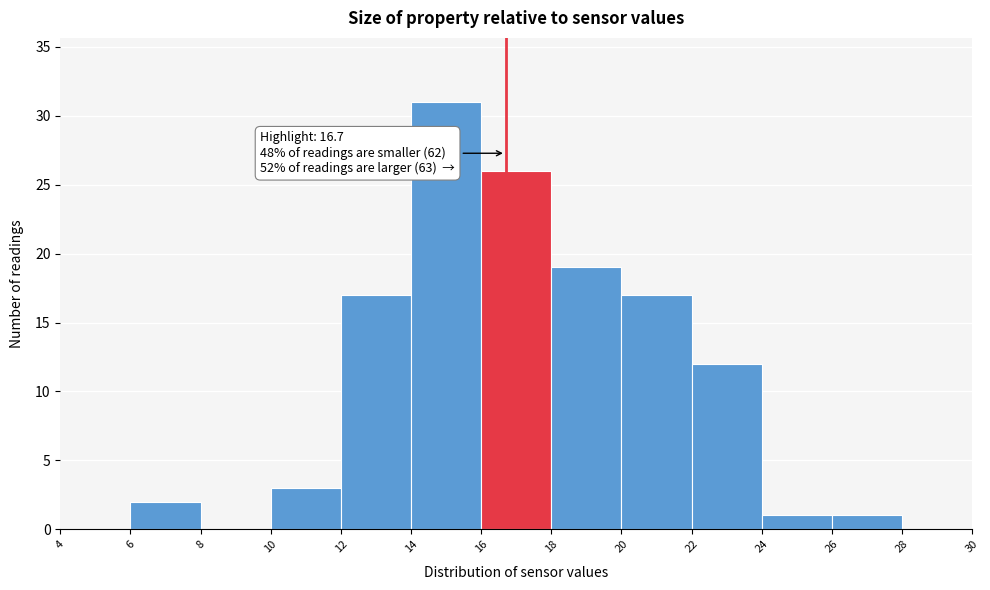

Which range on the x-axis has the tallest bar?

14 to 16